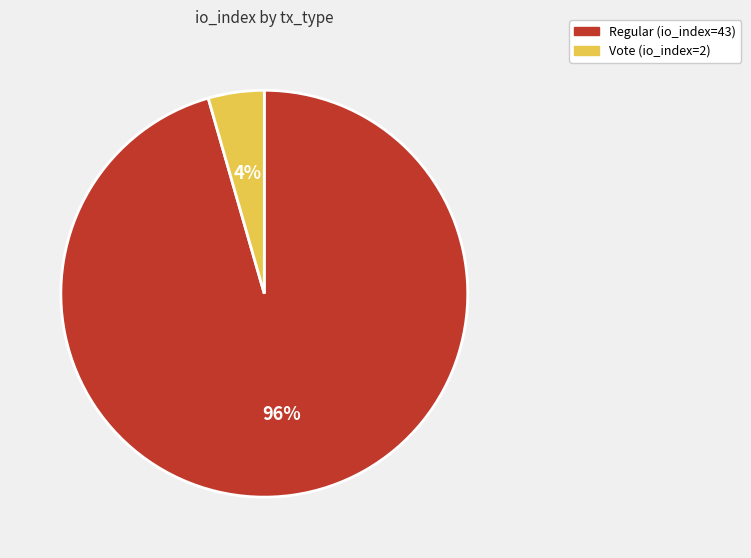

True or false: Regular (io_index=43) accounts for 96% of the total.

True